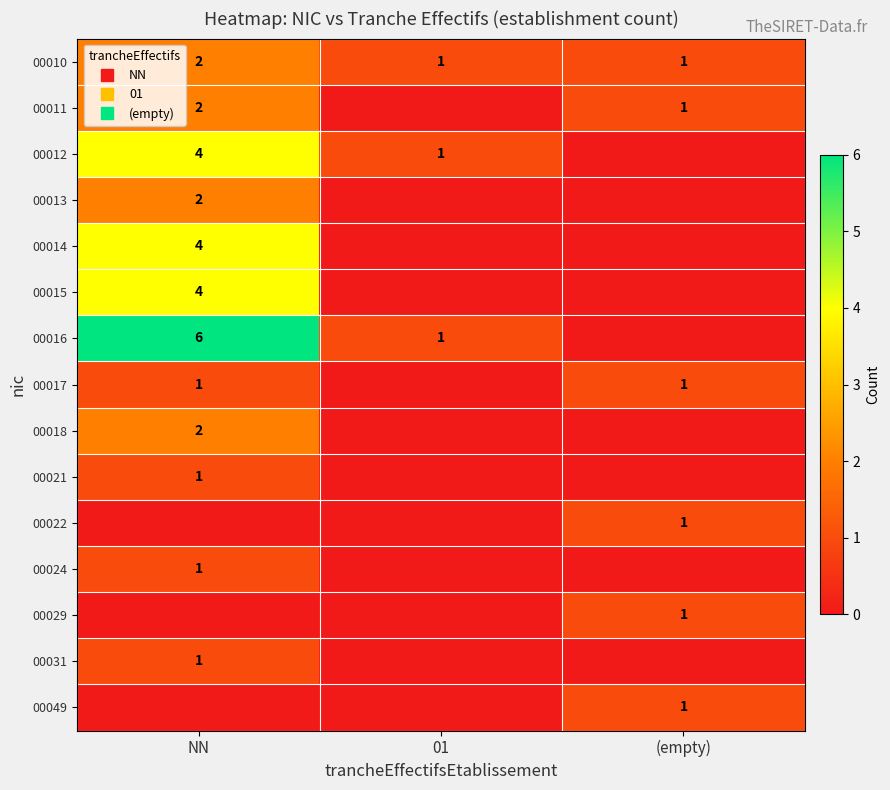

What is the difference between the maximum and second lowest values in the 00022 series?

1